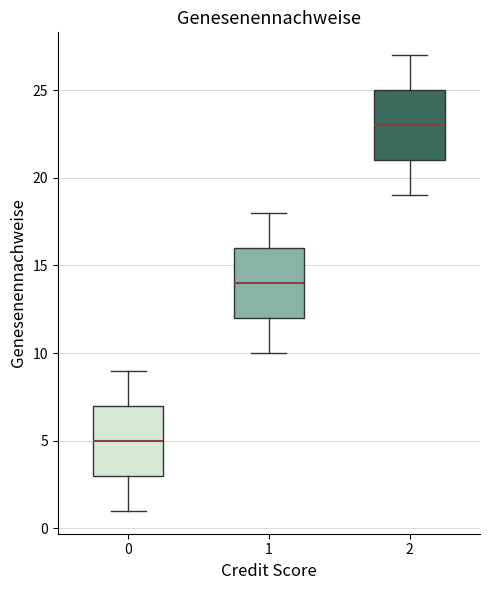

Which box's median line is the highest?

2